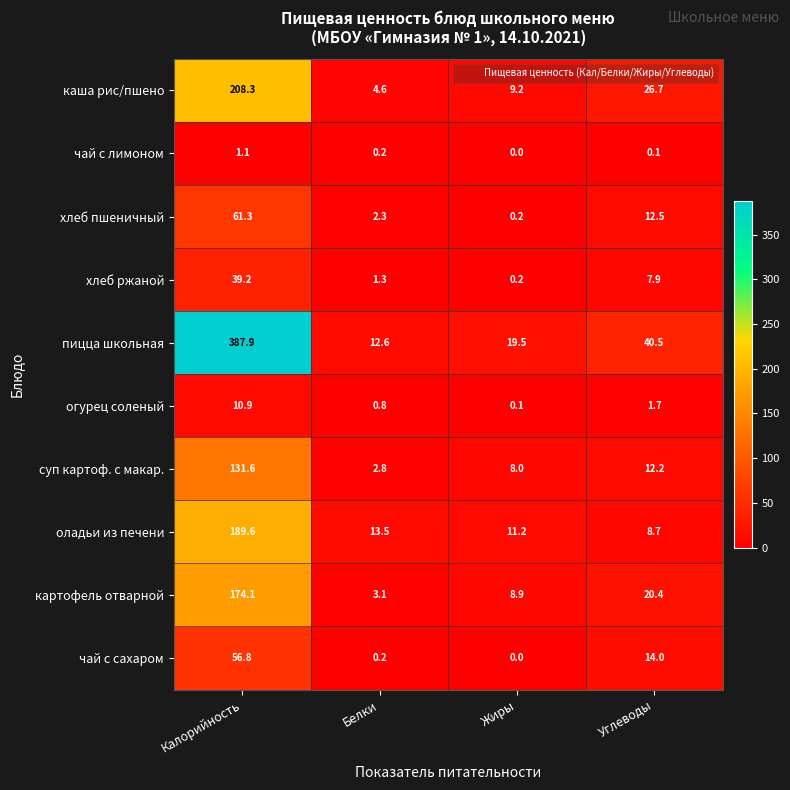

What is the total value across all series at Калорийность?

1260.8